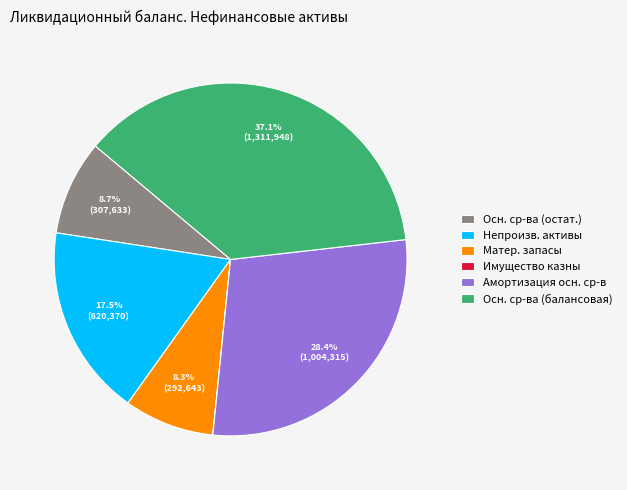

To the nearest percent, what is the average slice percentage?

17%